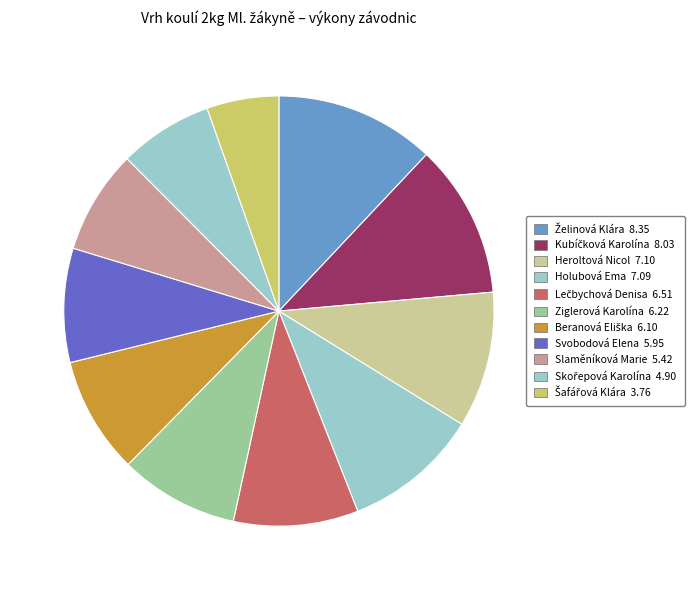

True or false: Svobodová Elena accounts for 1% of the total.

False